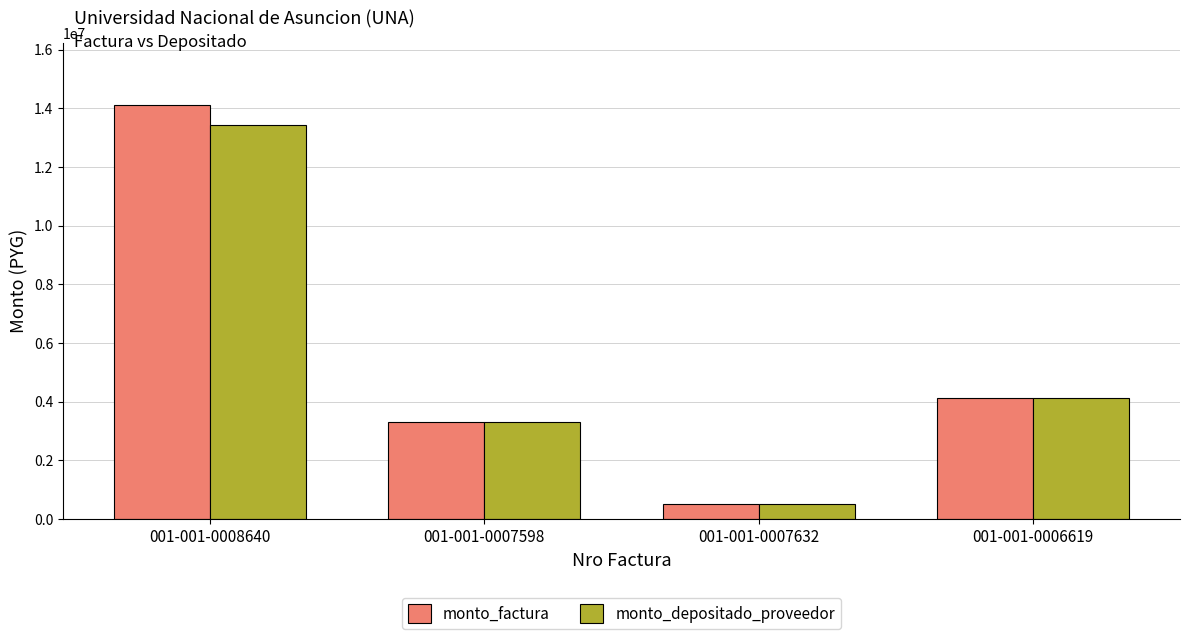

Reading left to right, list all the values displayed in this chart.

monto_factura: 001-001-0008640=14108800	001-001-0007598=3297100	001-001-0007632=523000	001-001-0006619=4117400
monto_depositado_proveedor: 001-001-0008640=13417212	001-001-0007598=3297100	001-001-0007632=523000	001-001-0006619=4117400